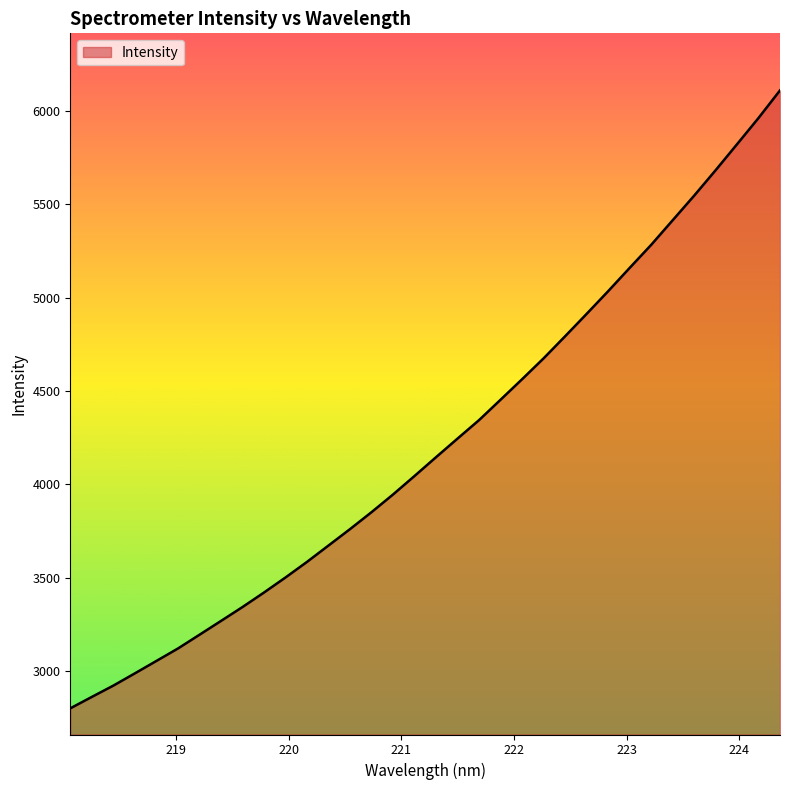

What is the difference between the maximum and minimum values?

3308.2